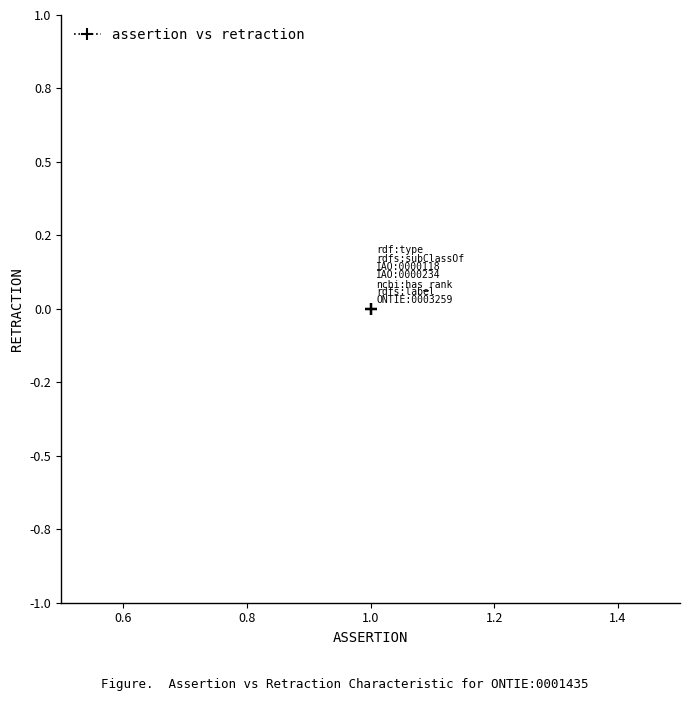

Which series has the largest range (max minus min)?

assertion